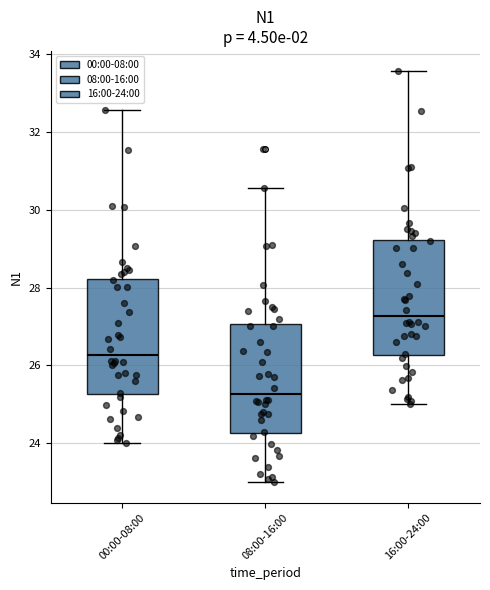

Where does the upper whisker of the box for 00:00-08:00 end on the y-axis? The values are not printed on the chart, so give them approximately, as read against the axis.

32.6